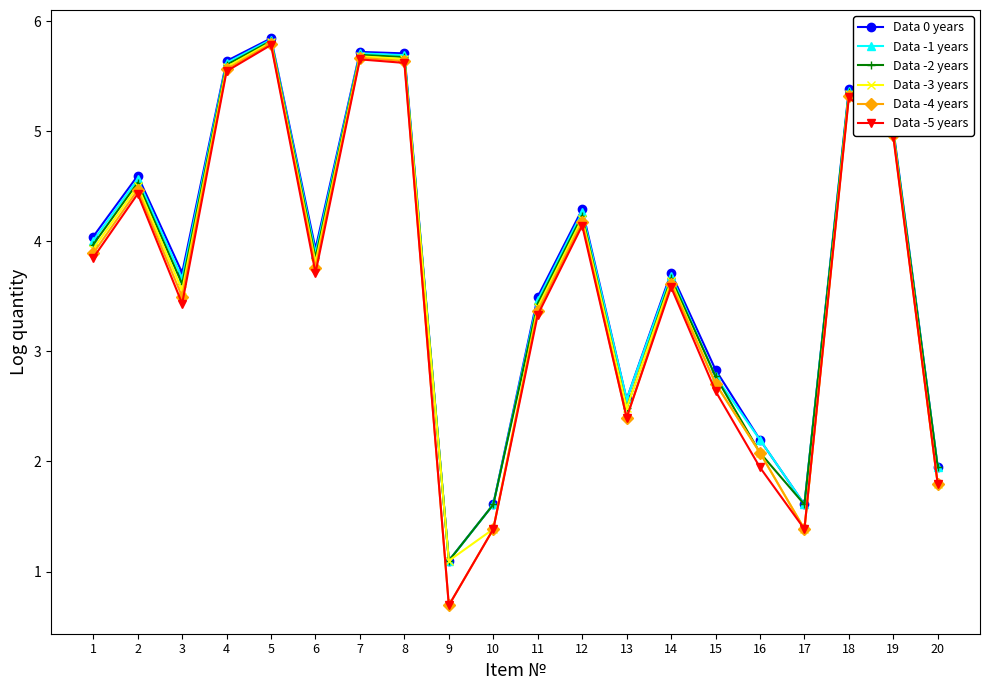

Reading right to left, transcribe all the data shown in this chart.

Data 0 years: 20=1.9	19=5.0	18=5.4	17=1.6	16=2.2	15=2.8	14=3.7	13=2.6	12=4.3	11=3.5	10=1.6	9=1.1	8=5.7	7=5.7	6=3.9	5=5.8	4=5.6	3=3.7	2=4.6	1=4.0
Data -1 years: 20=1.9	19=5.0	18=5.4	17=1.6	16=2.2	15=2.8	14=3.7	13=2.6	12=4.3	11=3.5	10=1.6	9=1.1	8=5.7	7=5.7	6=3.9	5=5.8	4=5.6	3=3.7	2=4.6	1=4.0
Data -2 years: 20=1.9	19=5.0	18=5.4	17=1.6	16=2.1	15=2.8	14=3.7	13=2.5	12=4.2	11=3.4	10=1.6	9=1.1	8=5.7	7=5.7	6=3.9	5=5.8	4=5.6	3=3.6	2=4.5	1=4.0
Data -3 years: 20=1.8	19=5.0	18=5.3	17=1.4	16=2.1	15=2.7	14=3.6	13=2.5	12=4.2	11=3.4	10=1.4	9=1.1	8=5.7	7=5.7	6=3.8	5=5.8	4=5.6	3=3.6	2=4.5	1=3.9
Data -4 years: 20=1.8	19=5.0	18=5.3	17=1.4	16=2.1	15=2.7	14=3.6	13=2.4	12=4.2	11=3.4	10=1.4	9=0.7	8=5.6	7=5.7	6=3.8	5=5.8	4=5.6	3=3.5	2=4.5	1=3.9
Data -5 years: 20=1.8	19=4.9	18=5.3	17=1.4	16=1.9	15=2.6	14=3.6	13=2.4	12=4.1	11=3.3	10=1.4	9=0.7	8=5.6	7=5.7	6=3.7	5=5.8	4=5.5	3=3.4	2=4.4	1=3.9